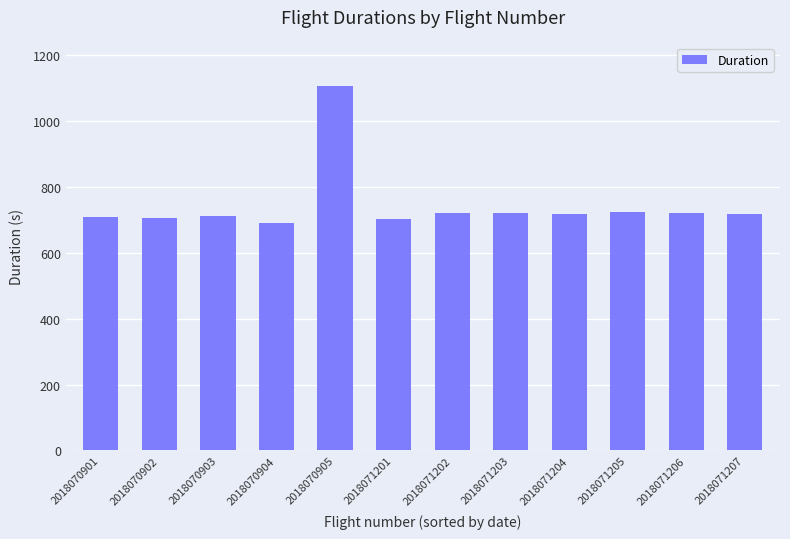

How many series are shown in this chart?

1